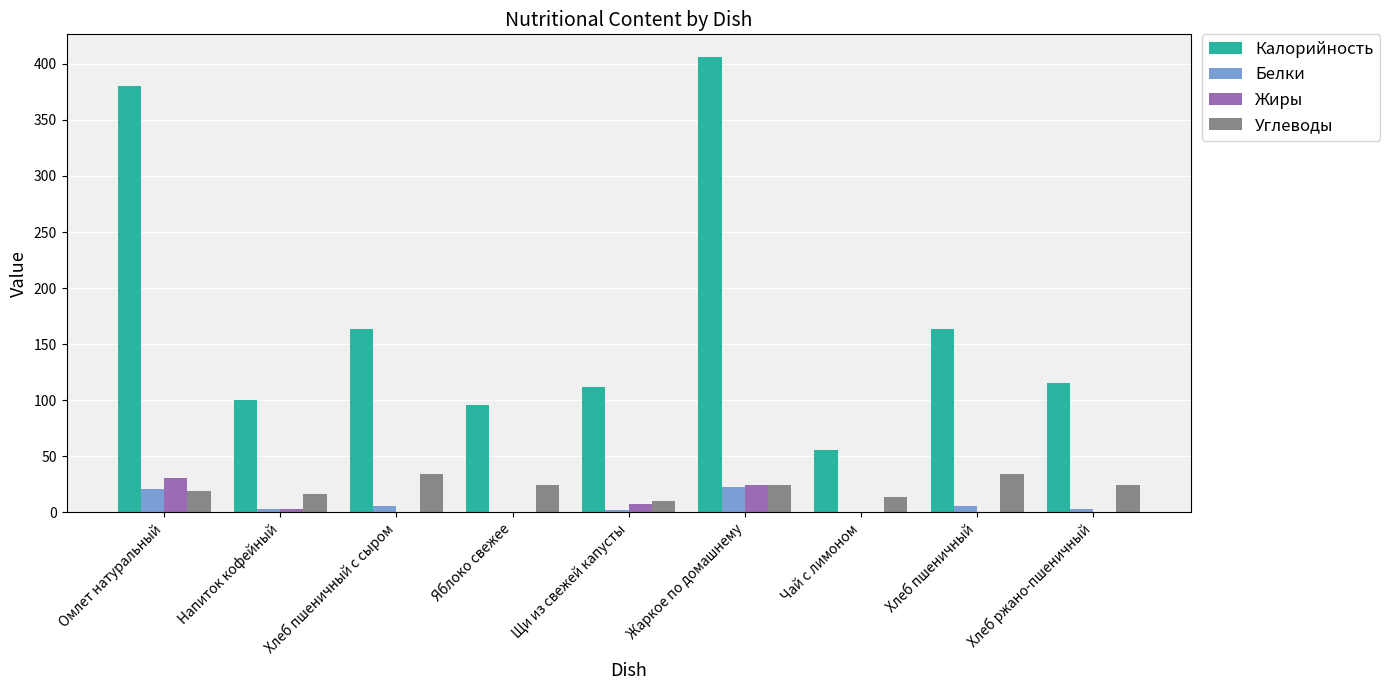

Between Омлет натуральный and Хлеб пшеничный, which series saw the biggest shift?

Калорийность